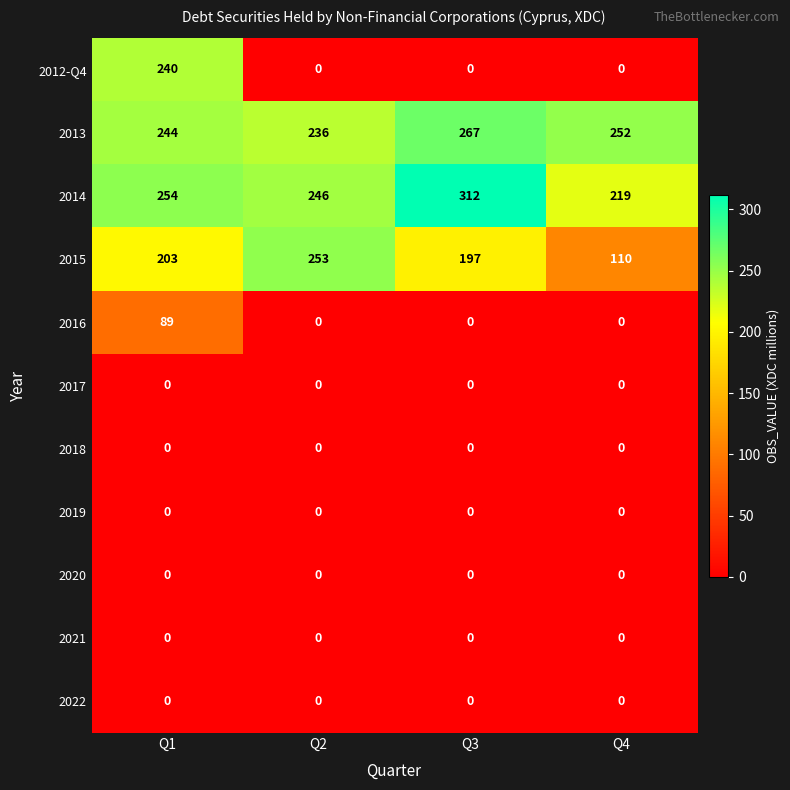

What is the greatest value displayed?

312